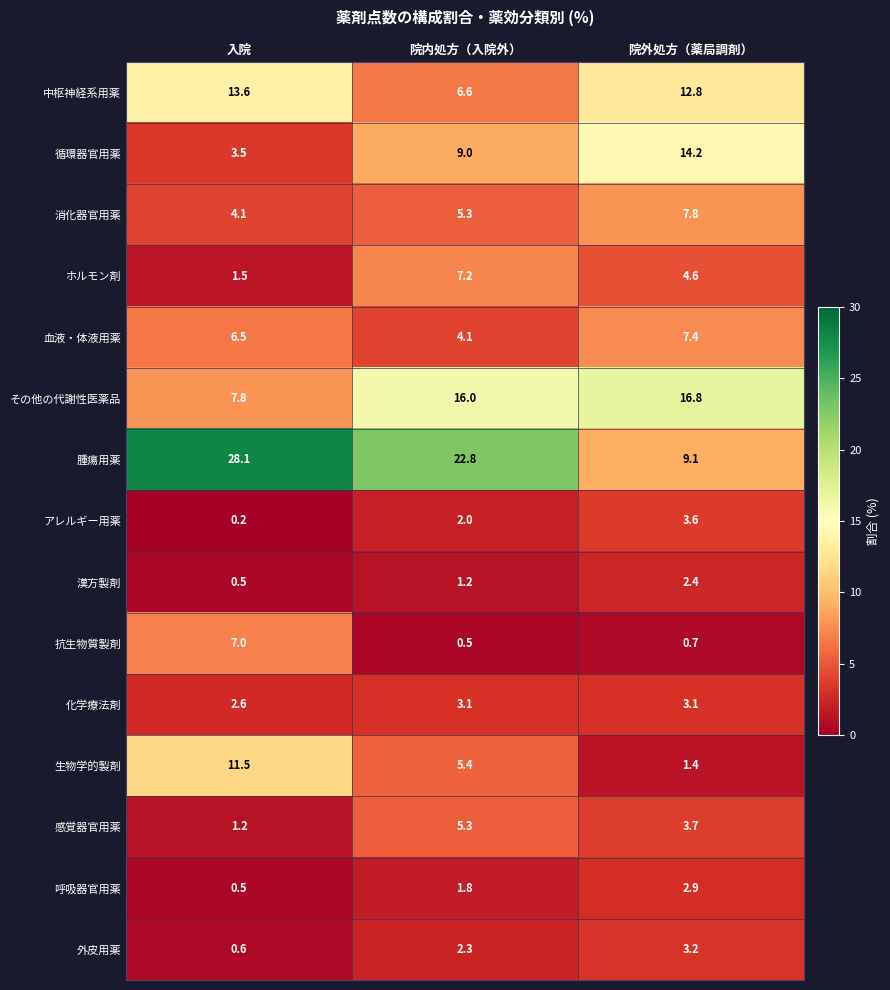

What is the greatest value displayed?

28.1